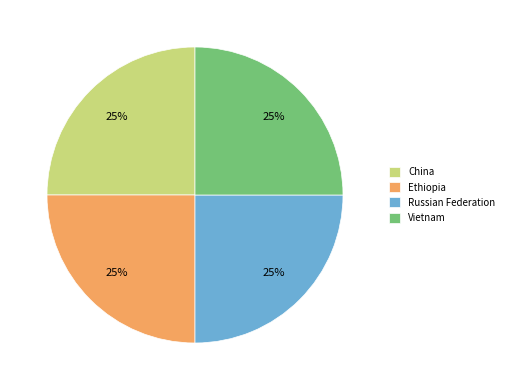

How many slices are in this pie chart?

4